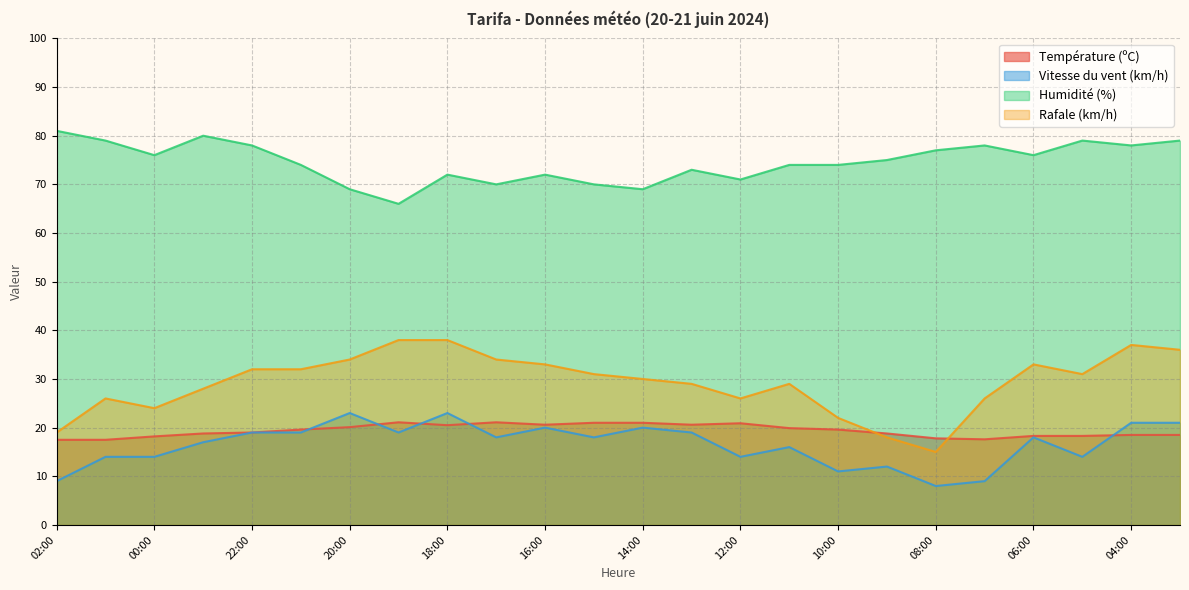

True or false: Humidité (%) and Rafale (km/h) intersect in this chart.

False